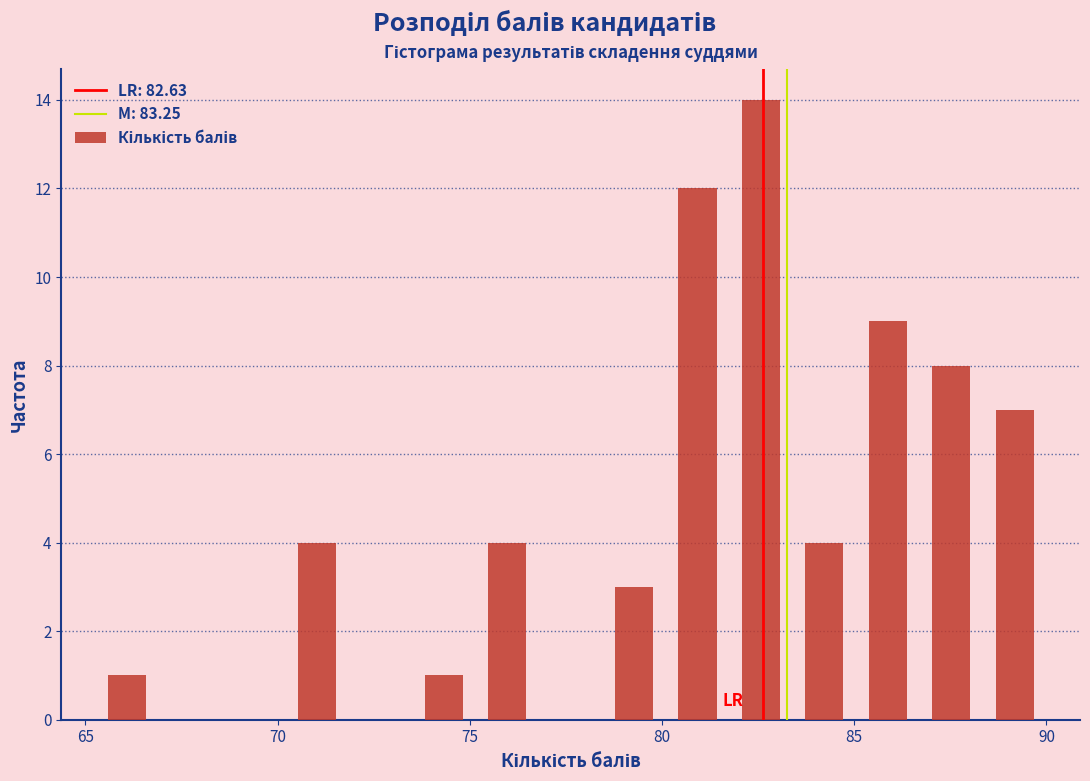

Read against the x-axis, roughly where is the centre of the tallest bar?

82.5